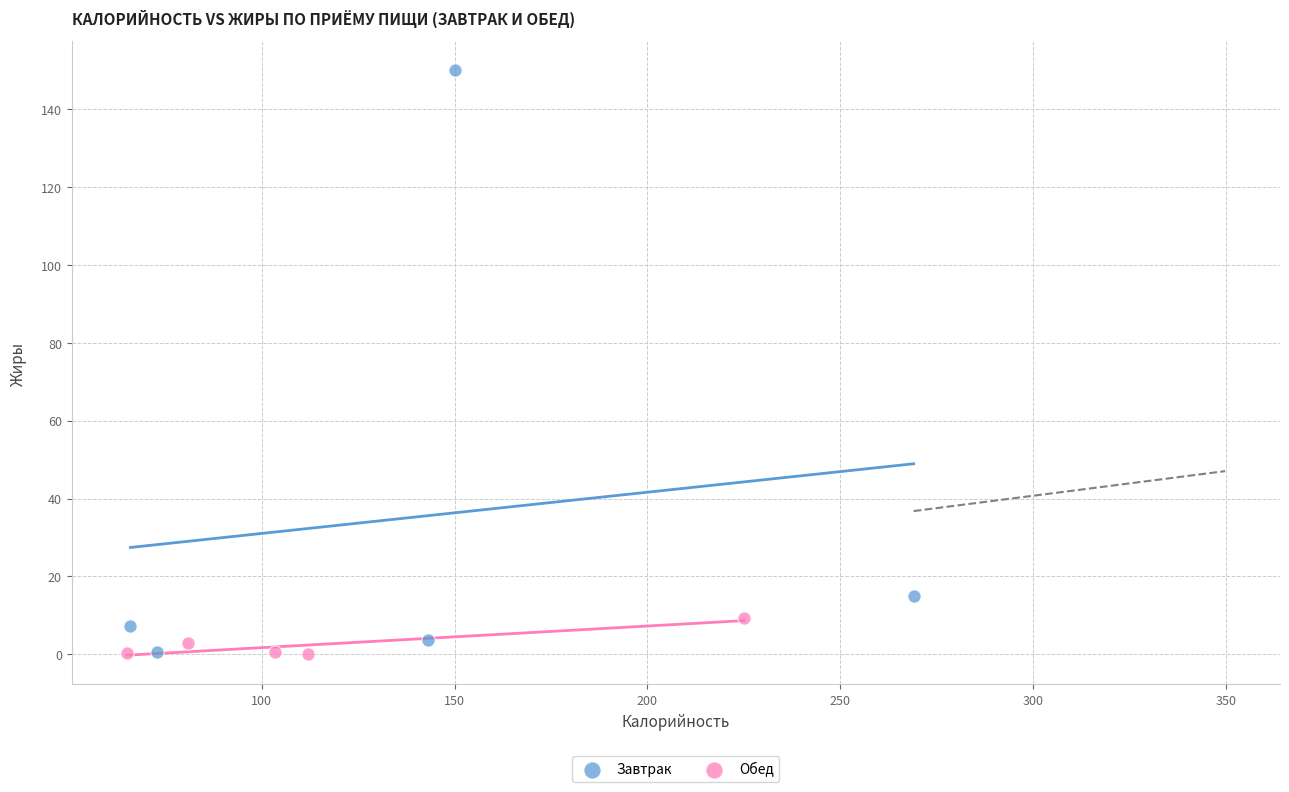

Which series has the largest Y range (max minus min)?

Завтрак